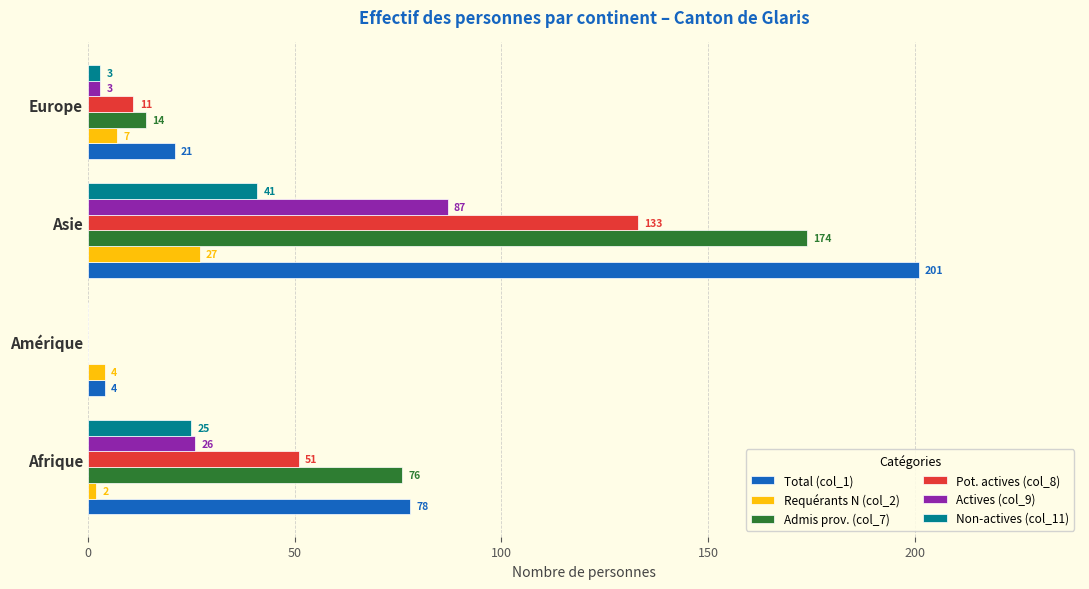

Which series has the largest range (max minus min)?

Total (col_1)